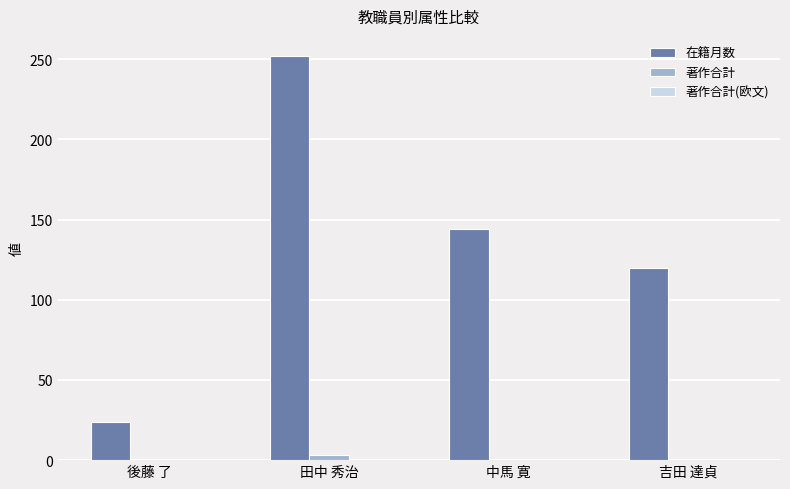

At which category is the sum across all series the highest?

田中 秀治